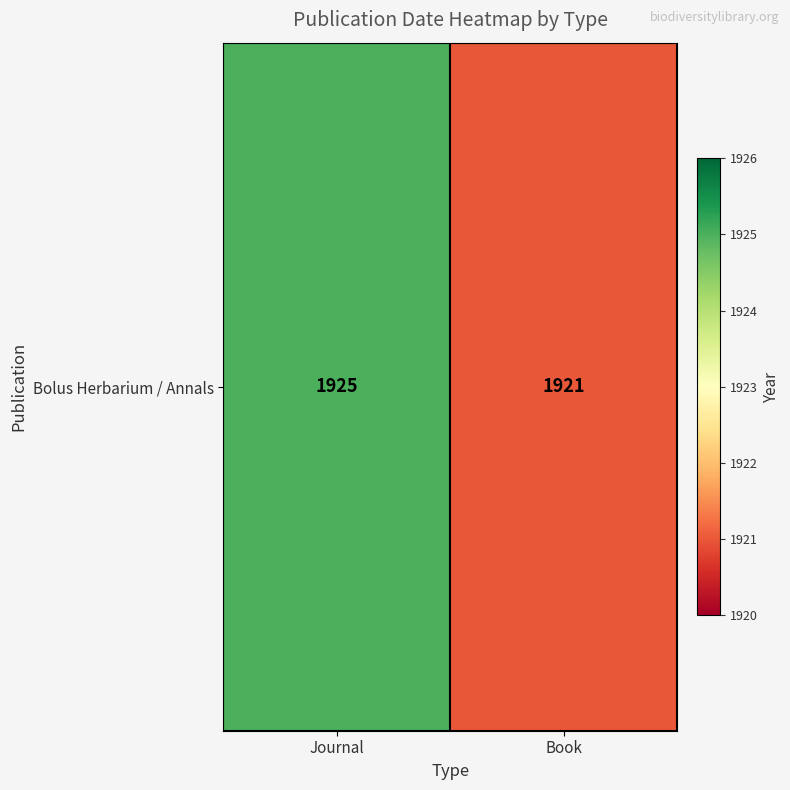

The chart shows a value of 3092 at Journal. True or false?

False